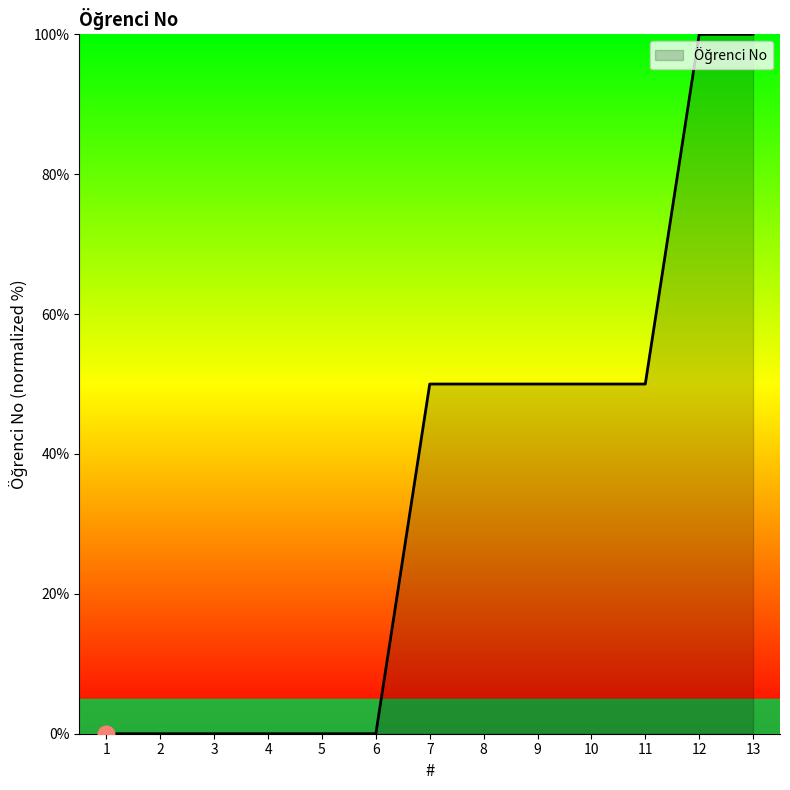

Is it true that the value at 5 is 0.0?

True